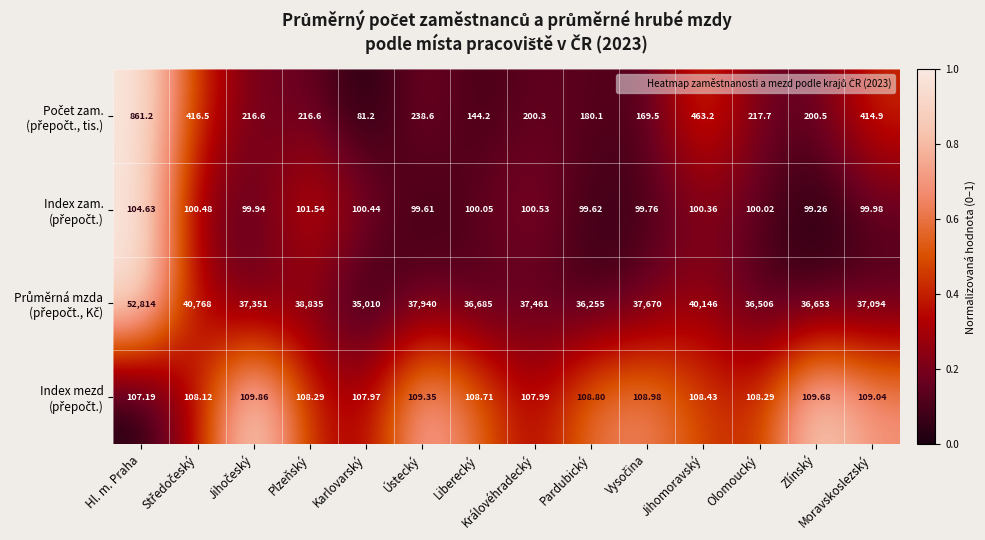

Which label corresponds to the largest value in the chart?

Hl. m. Praha